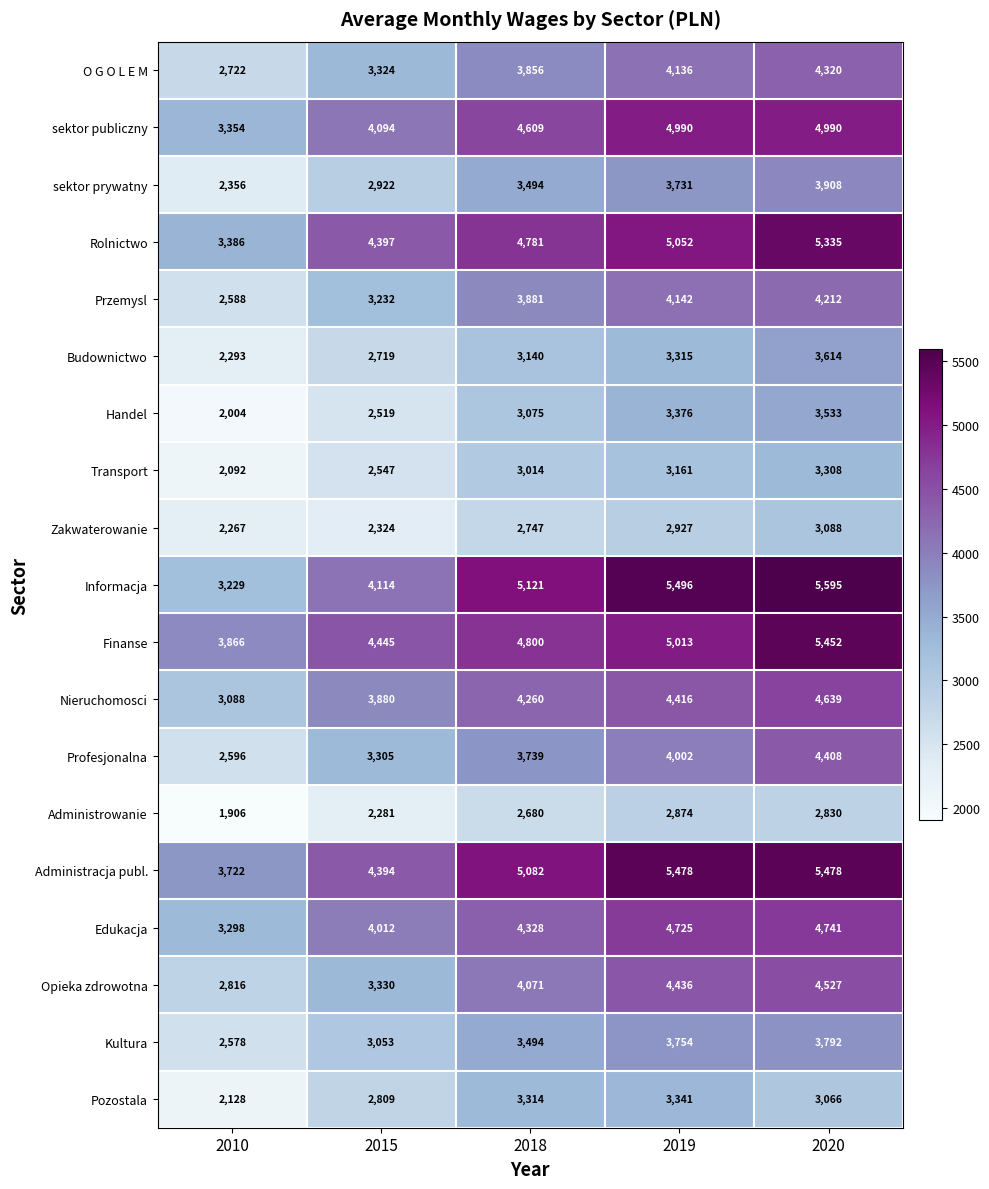

Between 2018 and 2019, which series saw the biggest shift?

Edukacja